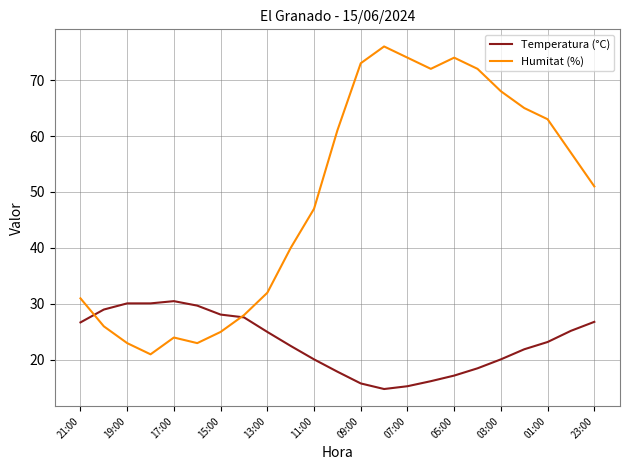

Which series has the widest spread of values?

Humitat (%)